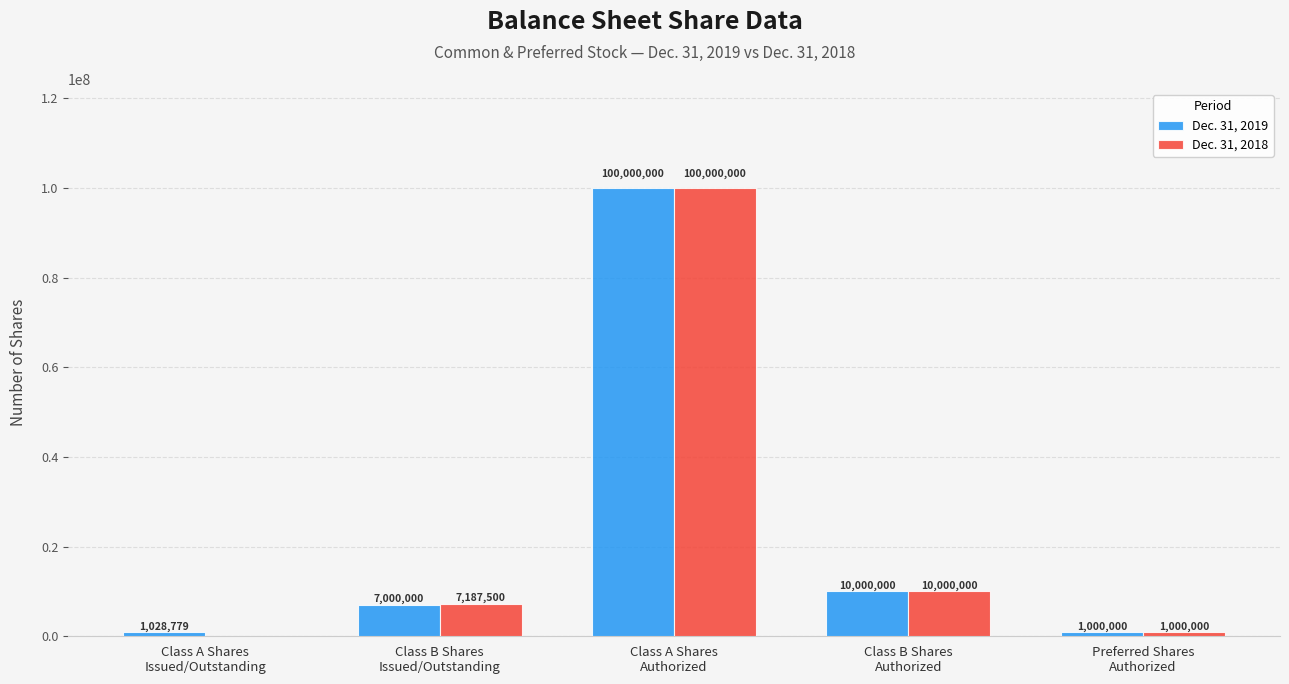

What is the highest value of the Dec. 31, 2019 series?

100000000